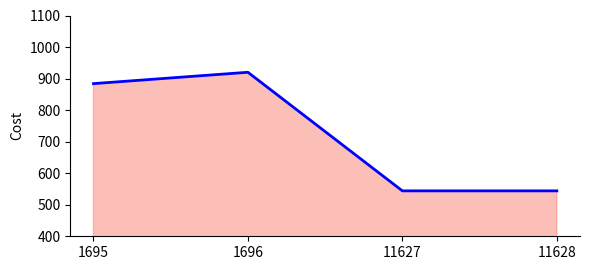

Reading left to right, extract all data points from this chart.

1695=884	1696=920	11627=544	11628=544